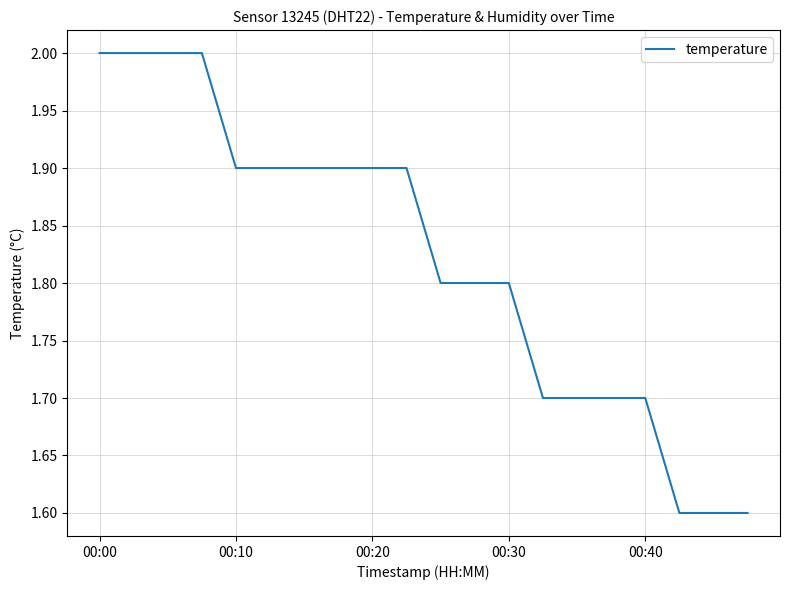

What is the minimum value shown in the chart?

1.6